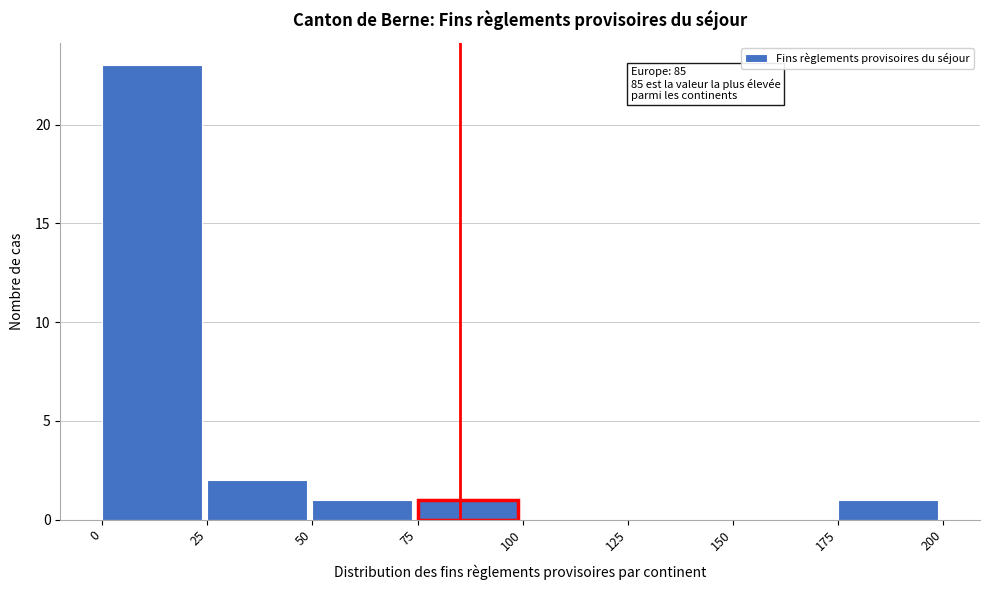

Over which range of the x-axis is the bar tallest?

0 to 25